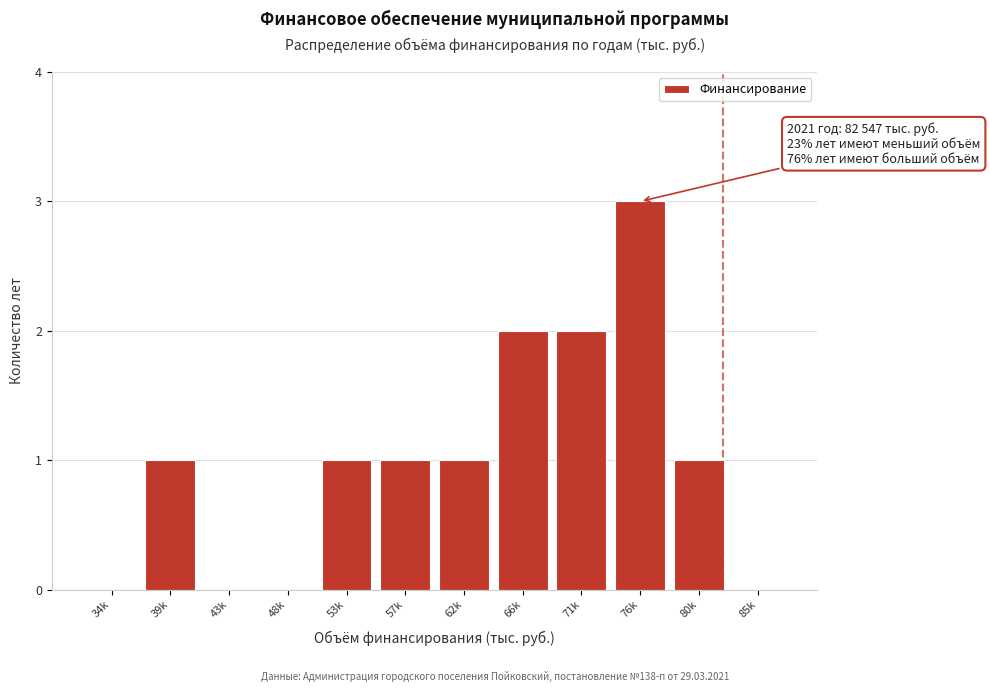

Reading left to right, list all the values displayed in this chart.

34k=0	39k=1	43k=0	48k=0	53k=1	57k=1	62k=1	66k=2	71k=2	76k=3	80k=1	85k=0